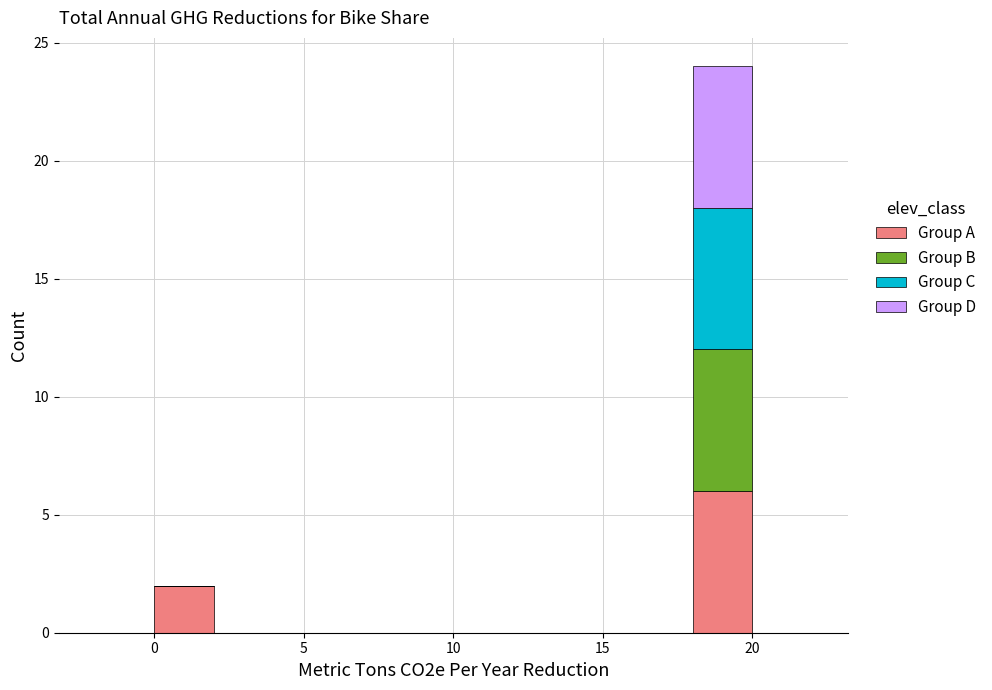

Reading left to right, list every stacked bar in this chart as the range it spans on the x-axis followed by its total height. The values are not printed on the chart, so give them approximately, as read against the axis.

-2 to 0: 0
0 to 2: 2
2 to 4: 0
4 to 6: 0
6 to 8: 0
8 to 10: 0
10 to 12: 0
12 to 14: 0
14 to 16: 0
16 to 18: 0
18 to 20: 24
20 to 22: 0